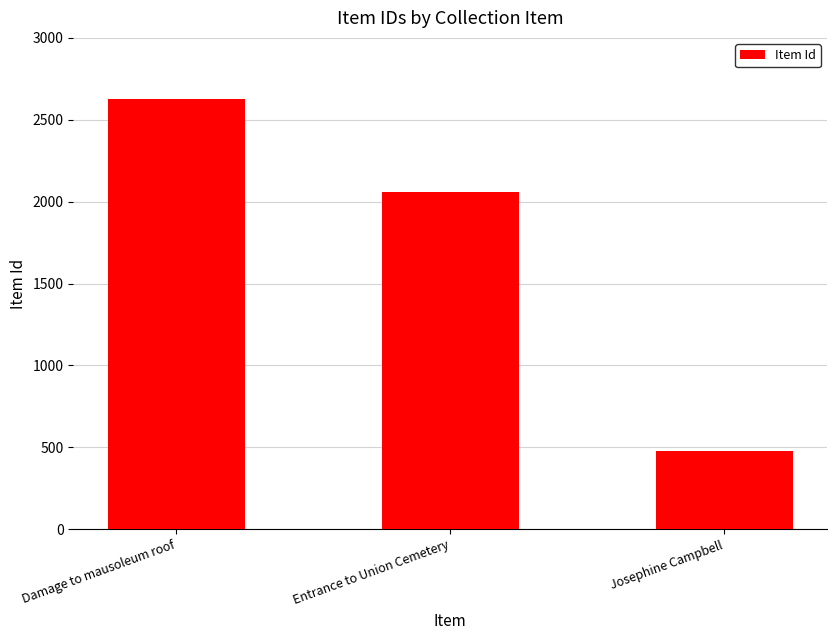

What is the label of the 2nd bar from the right?

Entrance to Union Cemetery